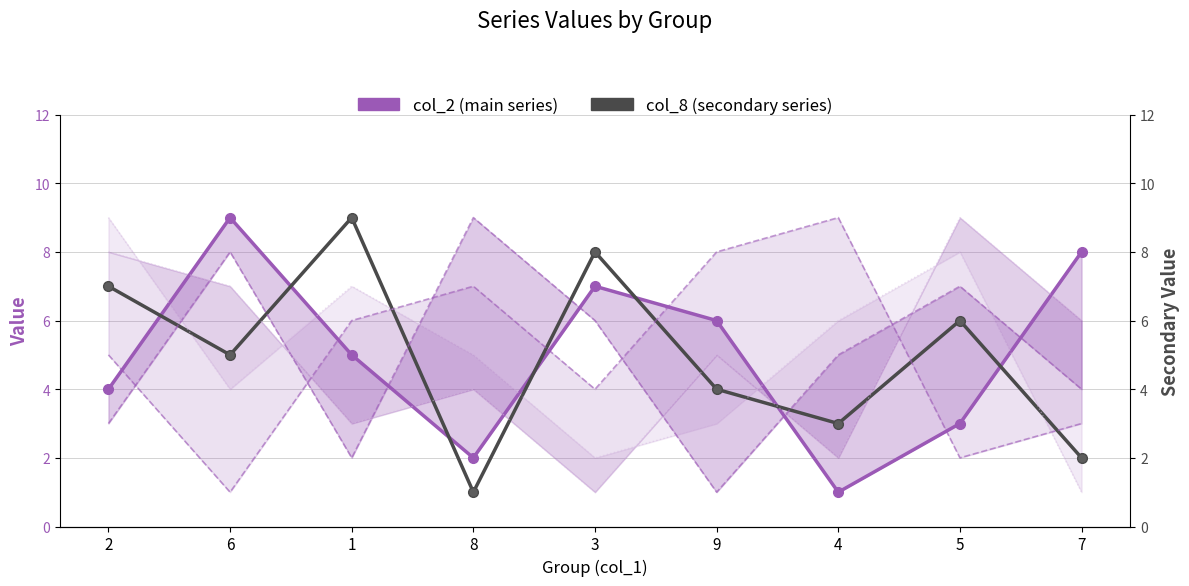

How many lines are shown in the chart?

6